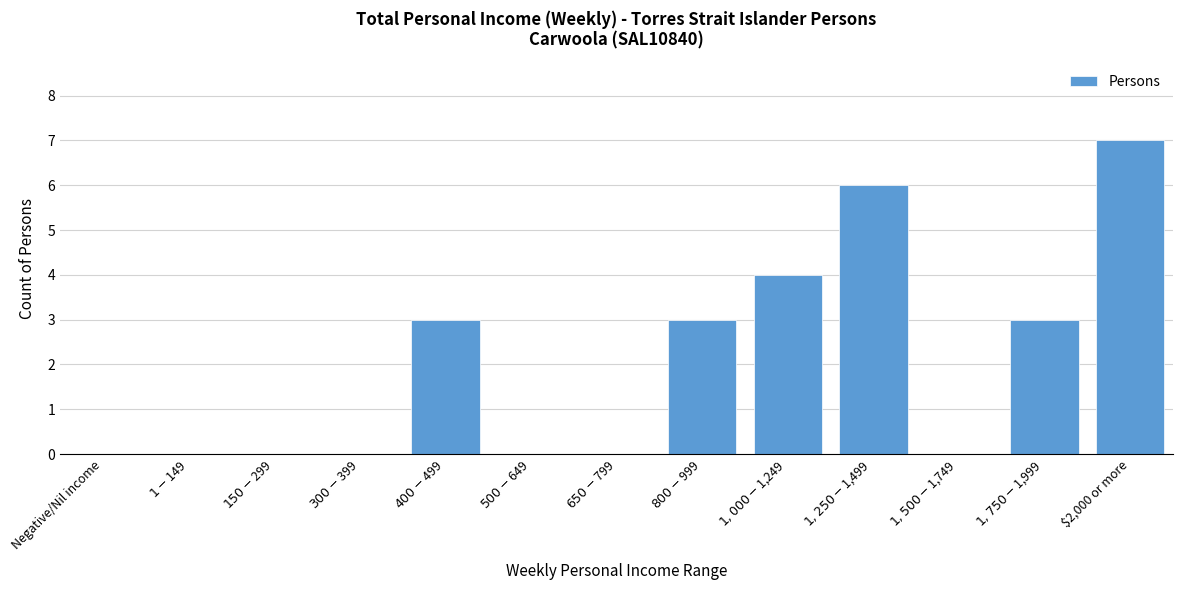

Which category has the highest value across all series?

$2,000 or more